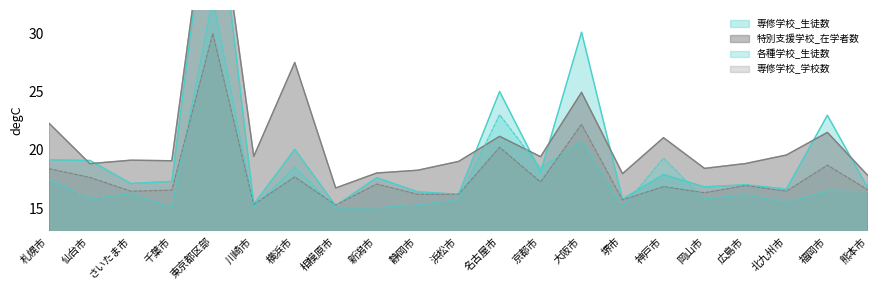

Reading left to right, list all the values displayed in this chart.

特別支援学校_在学者数: 22.3	18.8	19.1	19.1	45.0	19.4	27.5	16.7	18.0	18.2	19.0	21.2	19.4	24.9	18.0	21.0	18.4	18.8	19.6	21.5	17.7
専修学校_生徒数: 19.1	19.1	17.1	17.3	45.0	15.3	20.0	15.2	17.6	16.4	16.2	25.0	18.1	30.1	15.8	17.9	16.8	17.0	16.6	23.0	16.7
専修学校_学校数: 18.4	17.6	16.4	16.5	30.0	15.3	17.7	15.3	17.1	16.2	16.2	20.2	17.2	22.2	15.7	16.8	16.3	16.9	16.4	18.7	16.5
各種学校_生徒数: 17.5	15.8	16.2	15.0	33.0	15.1	18.5	15.0	15.0	15.3	15.7	23.0	18.4	20.7	15.1	19.3	15.8	16.2	15.5	16.5	16.4